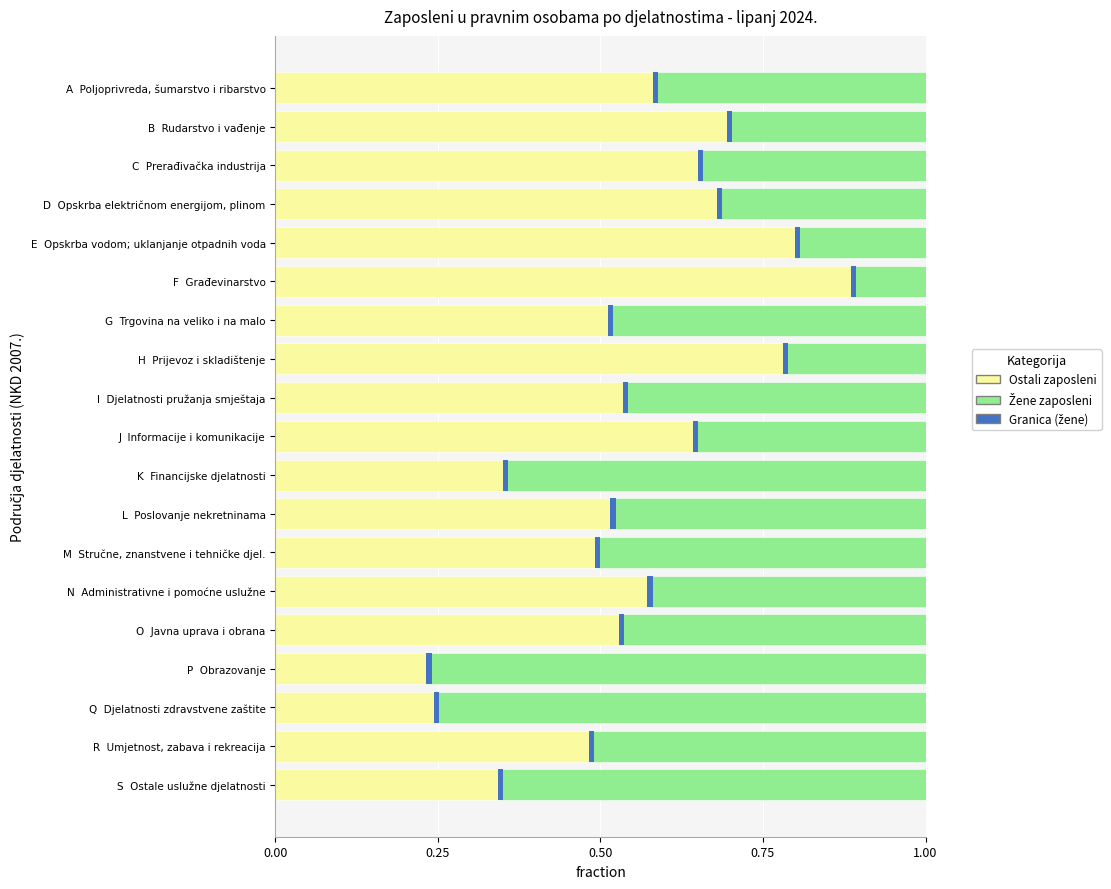

The value of Ostali zaposleni at J Informacije i komunikacije is 0.3. True or false?

False